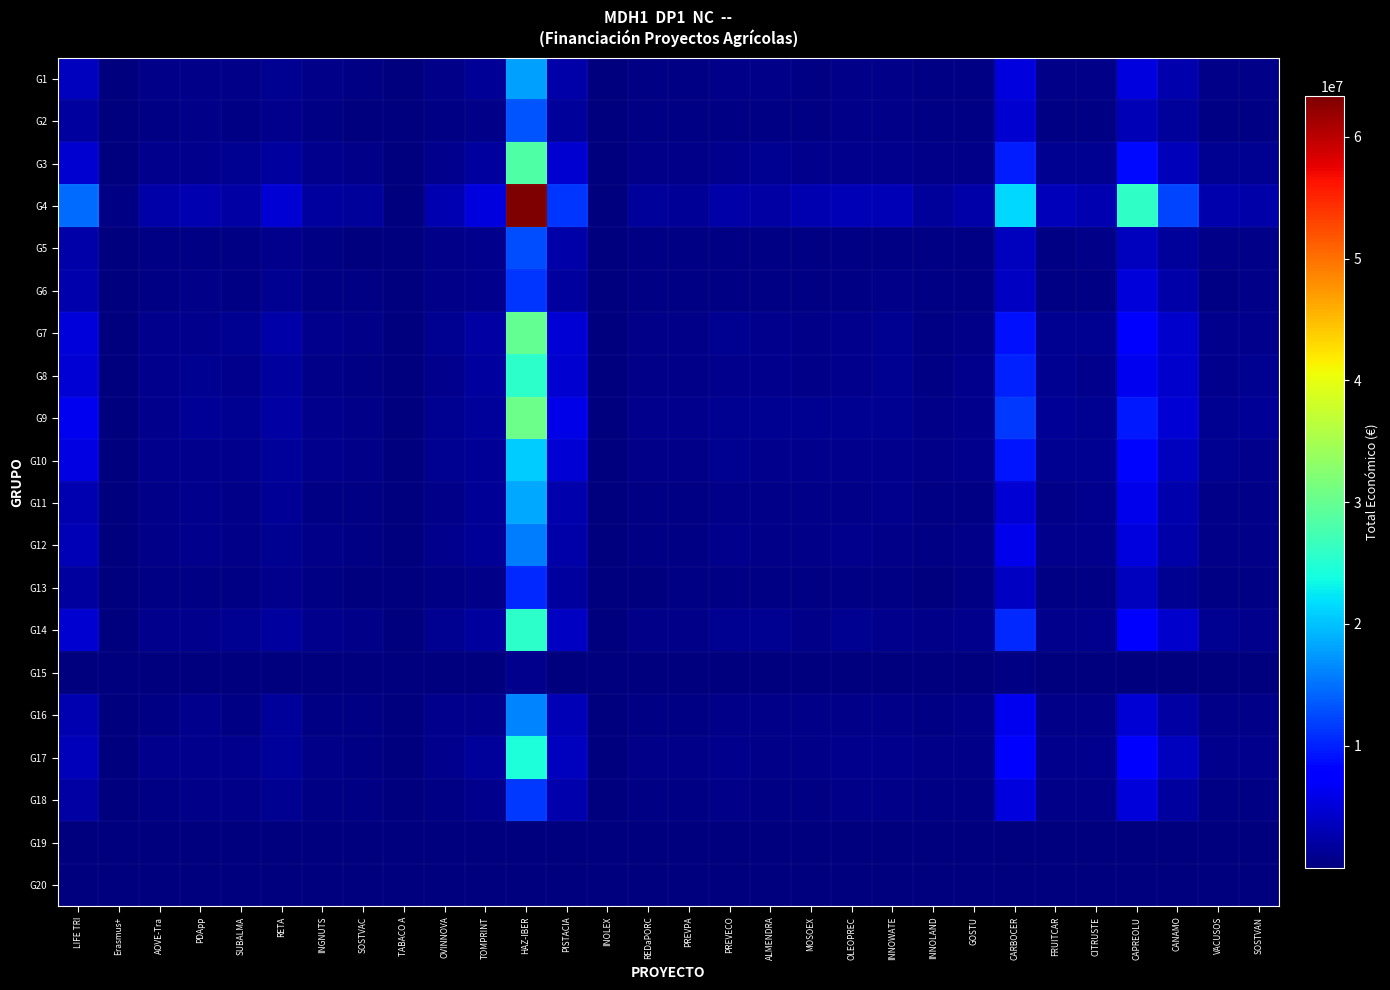

What is the spread (max minus min) of values at PISTACIA?

11160328.1